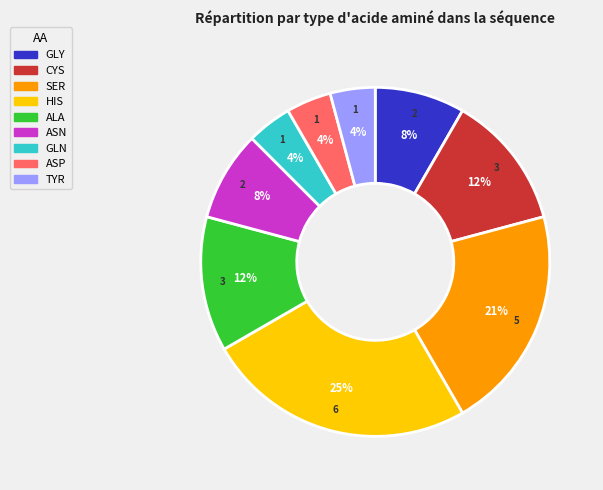

Approximately how many times larger is the value at TYR compared to ASN?

0.5